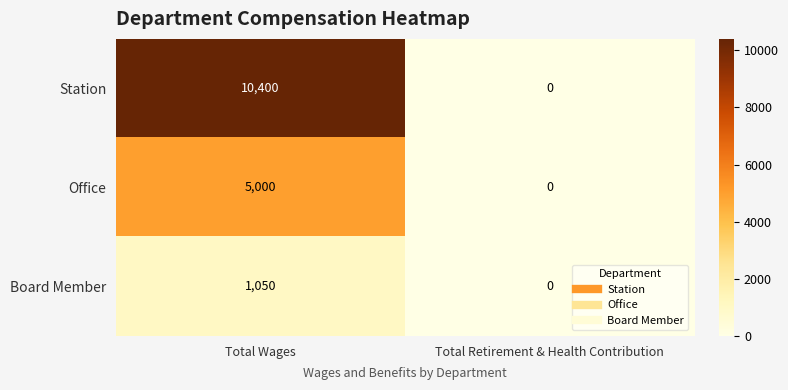

What is the difference between the maximum and minimum values in the Office series?

5000